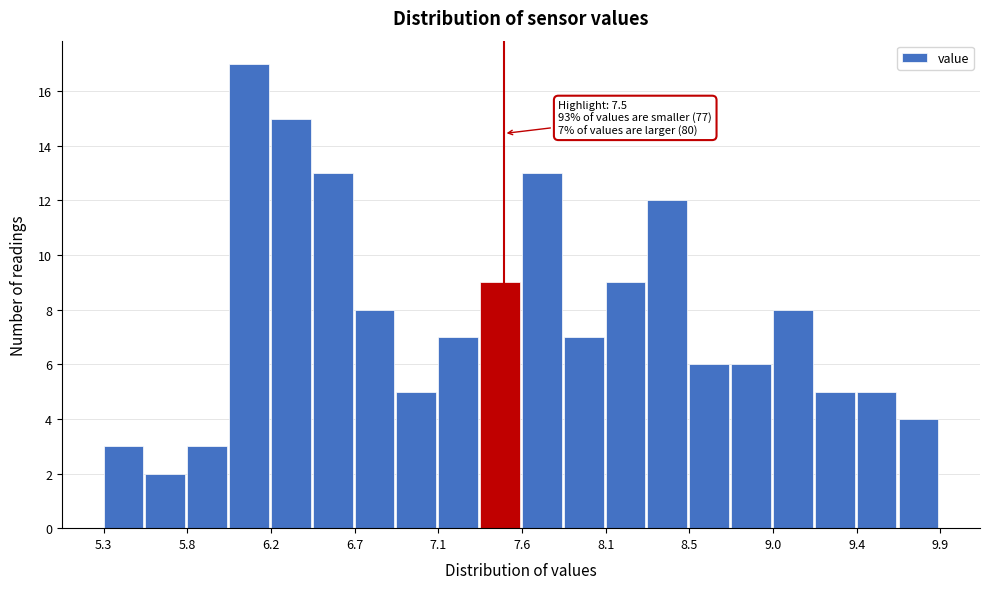

Over which range of the x-axis is the bar tallest?

5.99 to 6.22